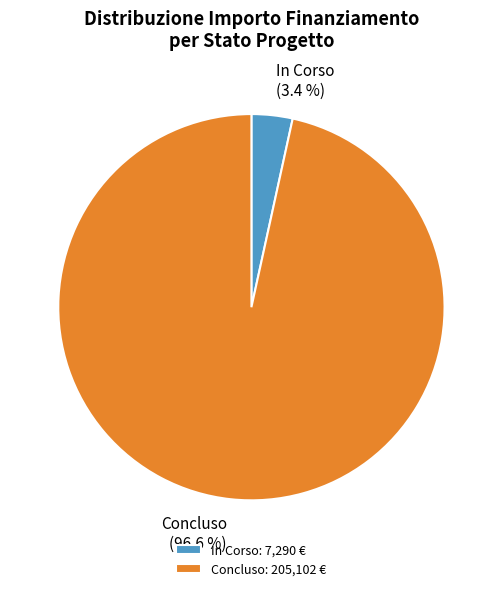

Between Concluso and In Corso, which is larger?

Concluso